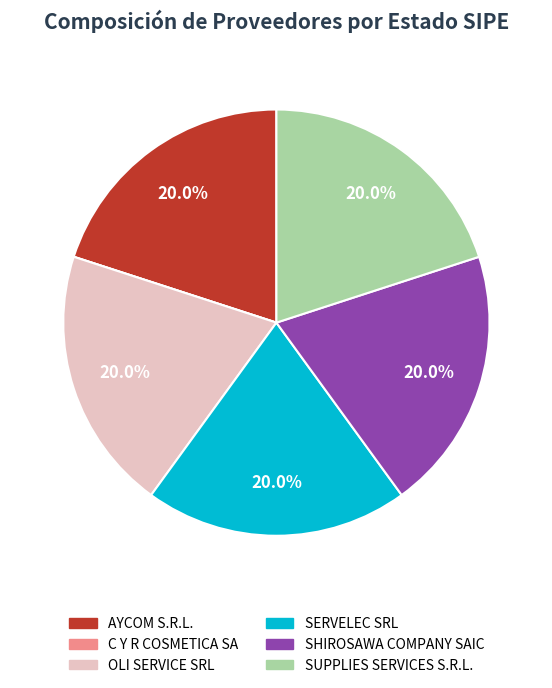

Is the sum of AYCOM S.R.L. and SUPPLIES SERVICES S.R.L. greater than half?

No